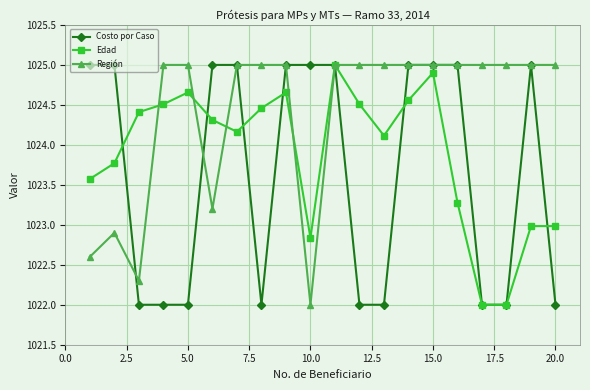

What is the value of the Región point at the 1st from the left?

1022.6